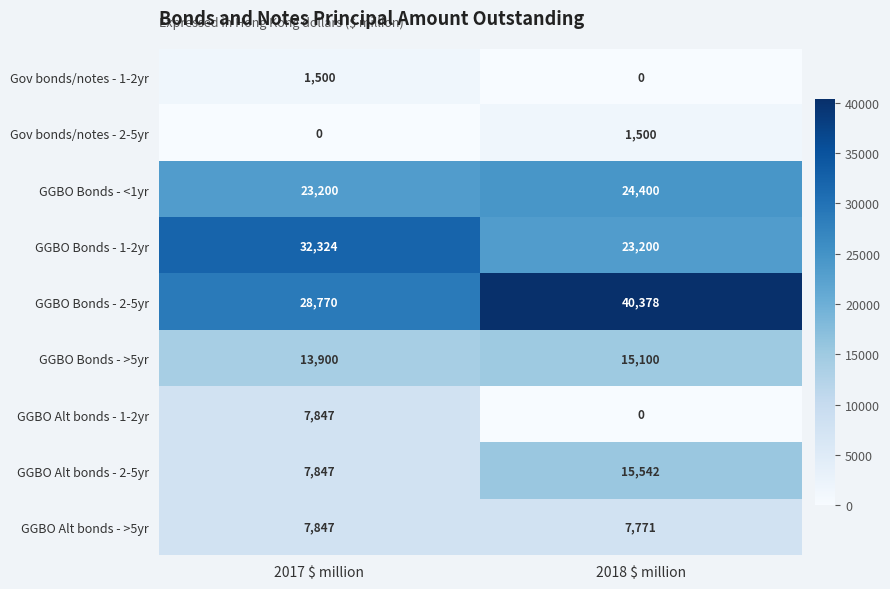

Which series has the widest spread of values?

GGBO Bonds - 2-5yr